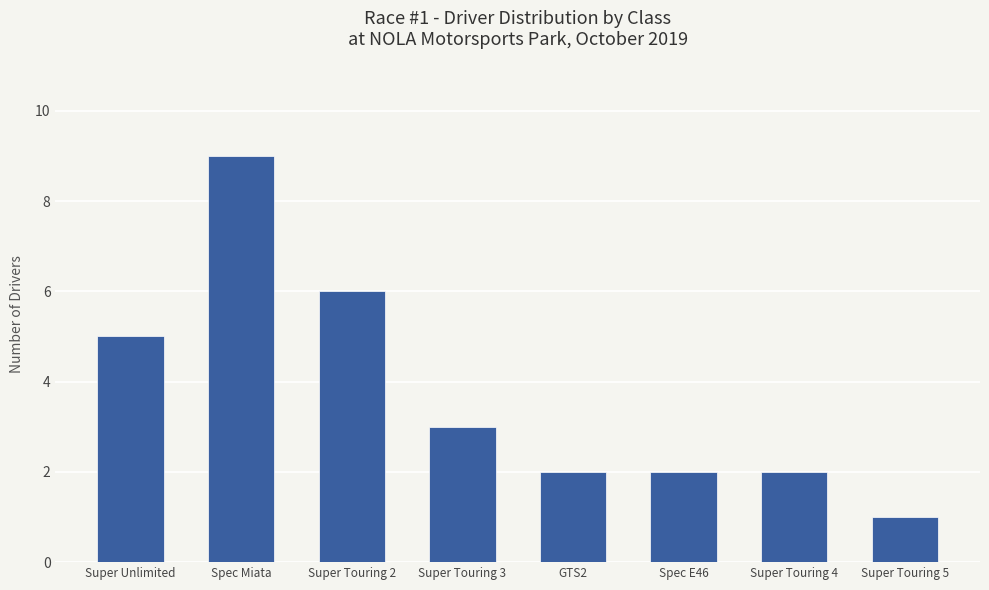

The chart shows a value of 0 at Super Touring 5. True or false?

False